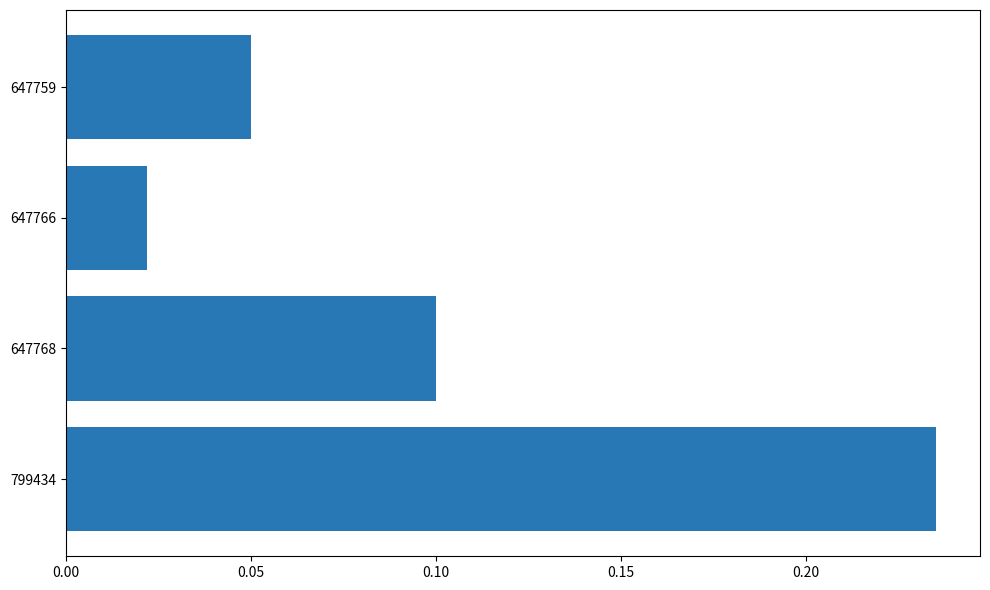

Which label corresponds to the smallest value in the chart?

647766